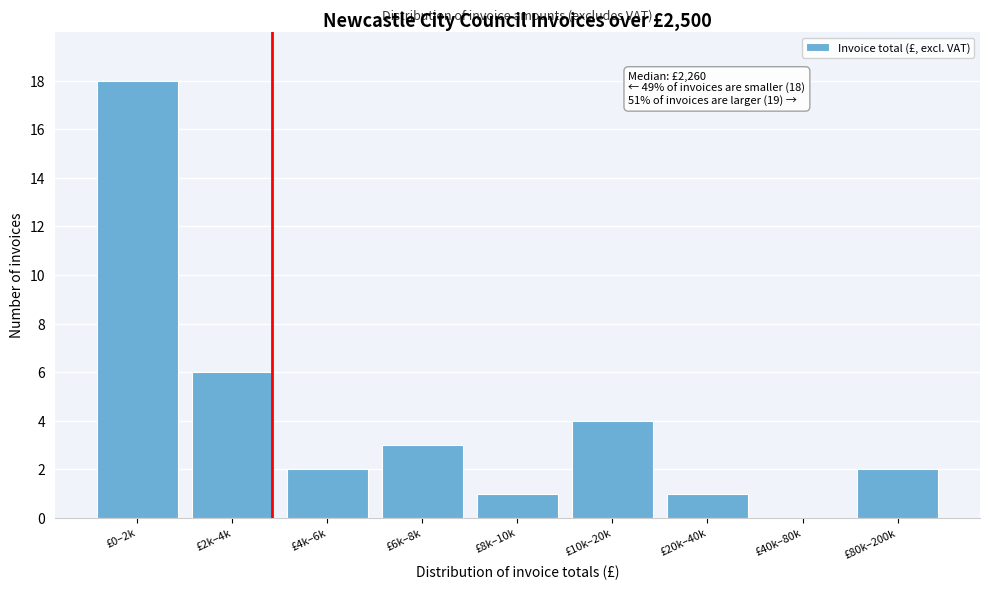

Reading right to left, transcribe all the data shown in this chart.

£80k–200k=2	£40k–80k=0	£20k–40k=1	£10k–20k=4	£8k–10k=1	£6k–8k=3	£4k–6k=2	£2k–4k=6	£0–2k=18